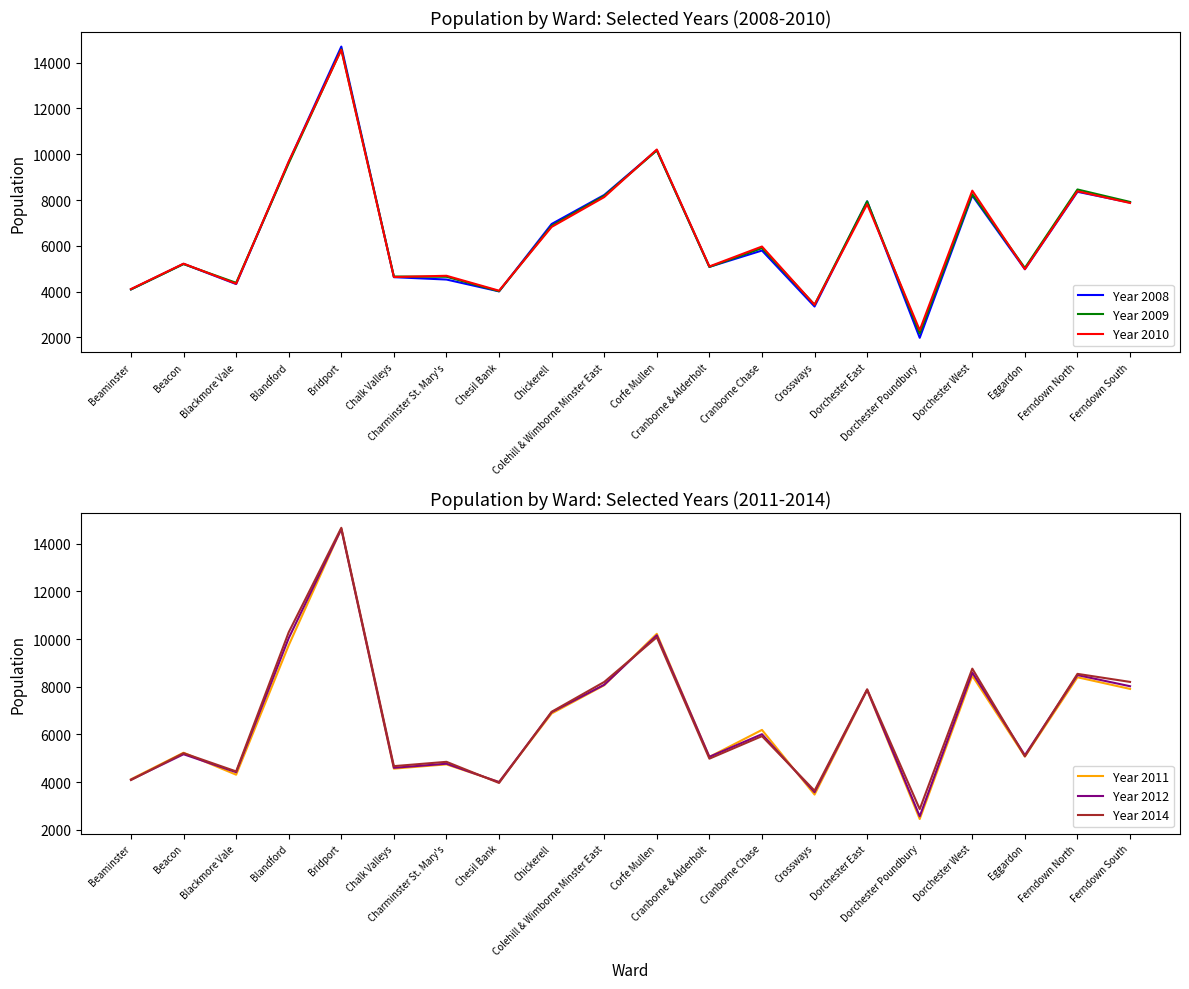

How many lines are shown in the chart?

6